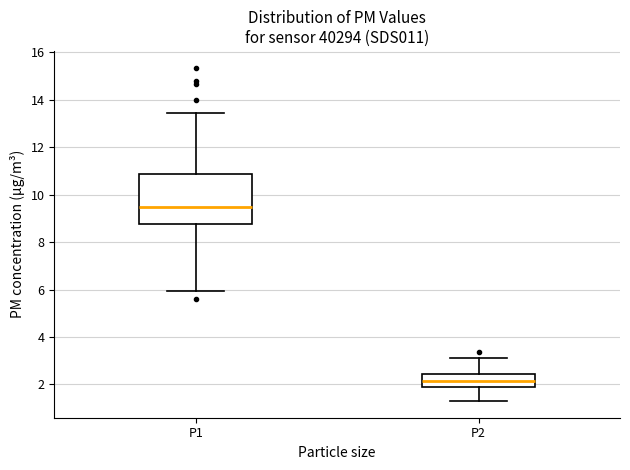

Which box is the tallest, from its lower edge to its upper edge?

P1